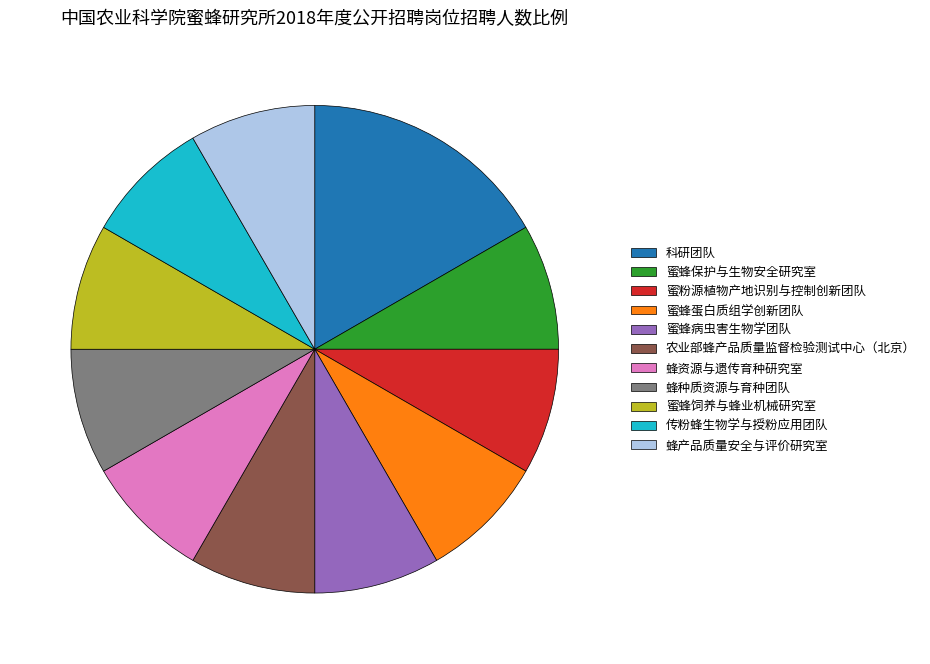

Is 农业部蜂产品质量监督检验测试中心（北京） the majority of the pie?

No